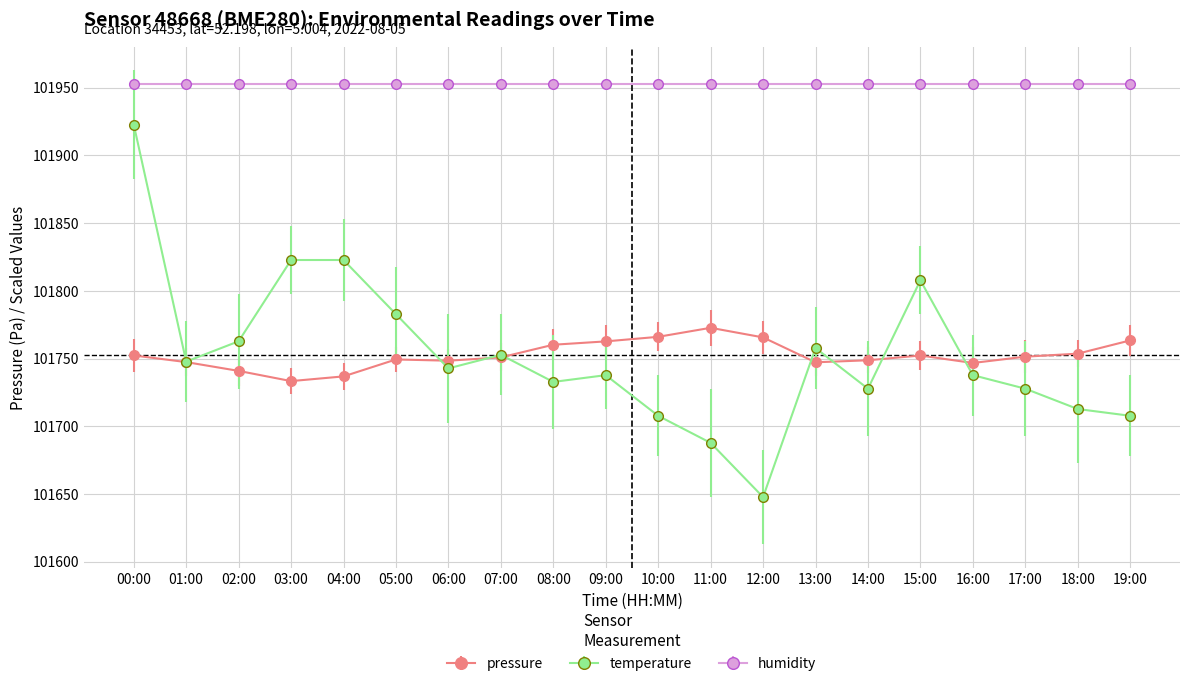

What is the value of the temperature point at the 20th from the left?

101707.8